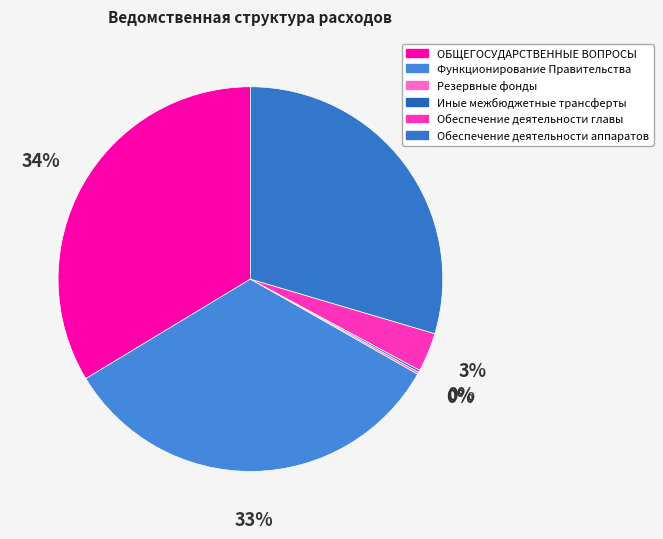

What is the largest slice in the pie chart?

ОБЩЕГОСУДАРСТВЕННЫЕ ВОПРОСЫ